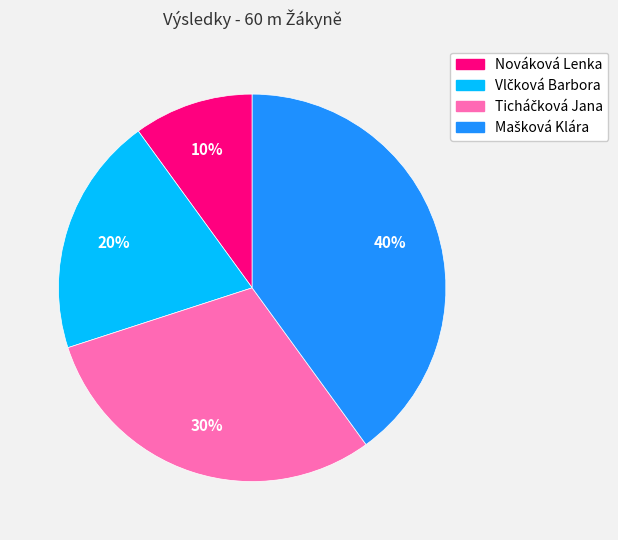

True or false: Nováková Lenka accounts for 1% of the total.

False